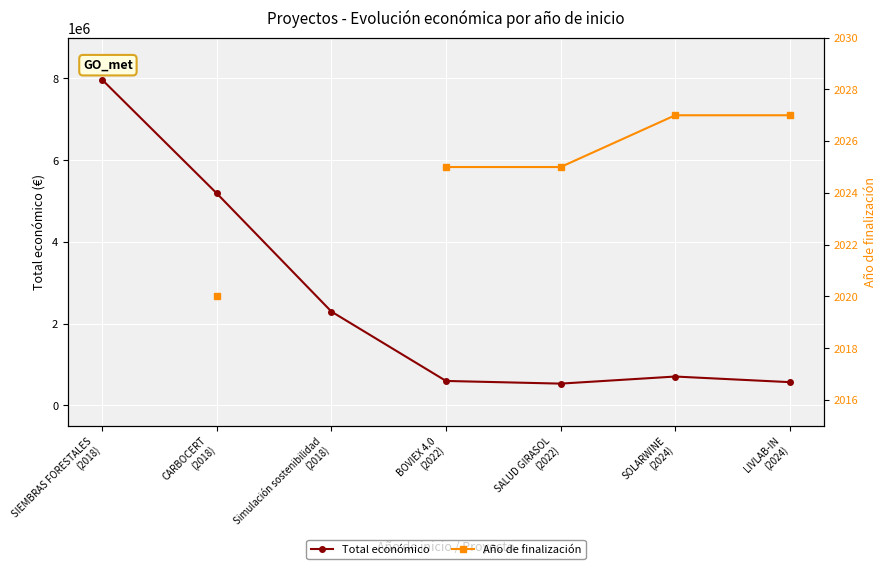

At which category is the sum across all series the highest?

CARBOCERT
(2018)